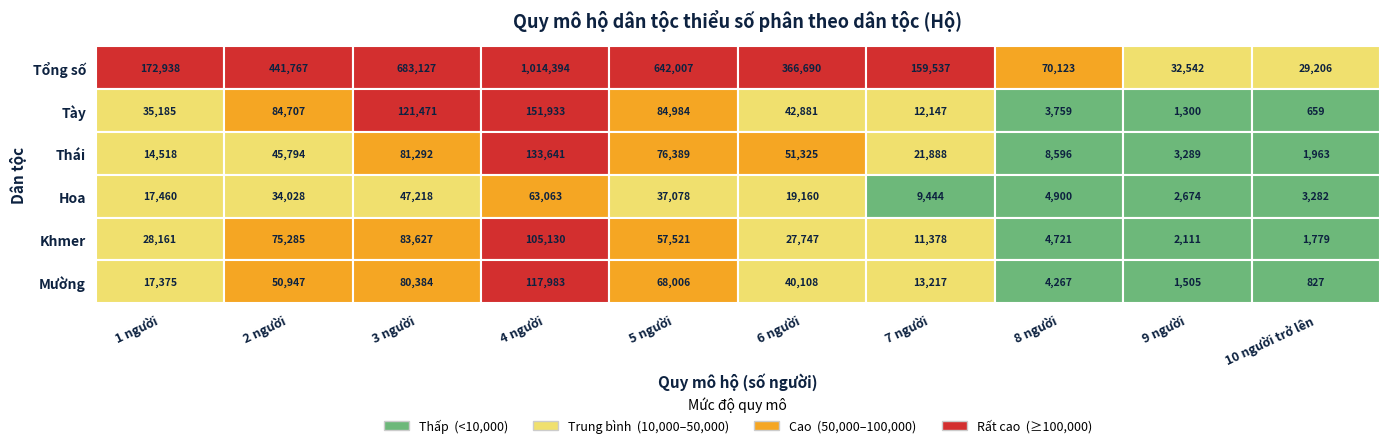

Which series has the widest spread of values?

Tổng số